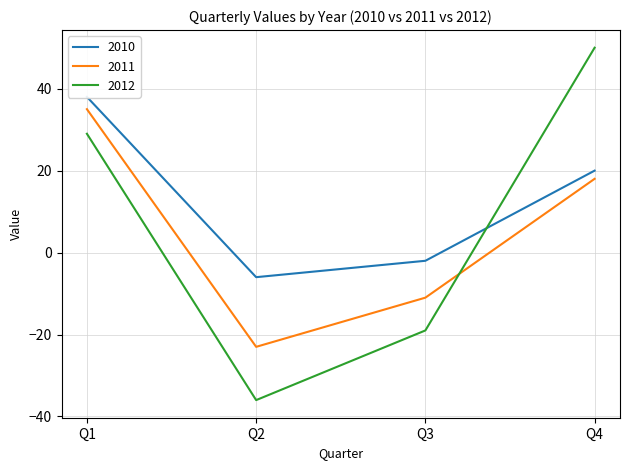

How many values in the 2010 series exceed 20?

1